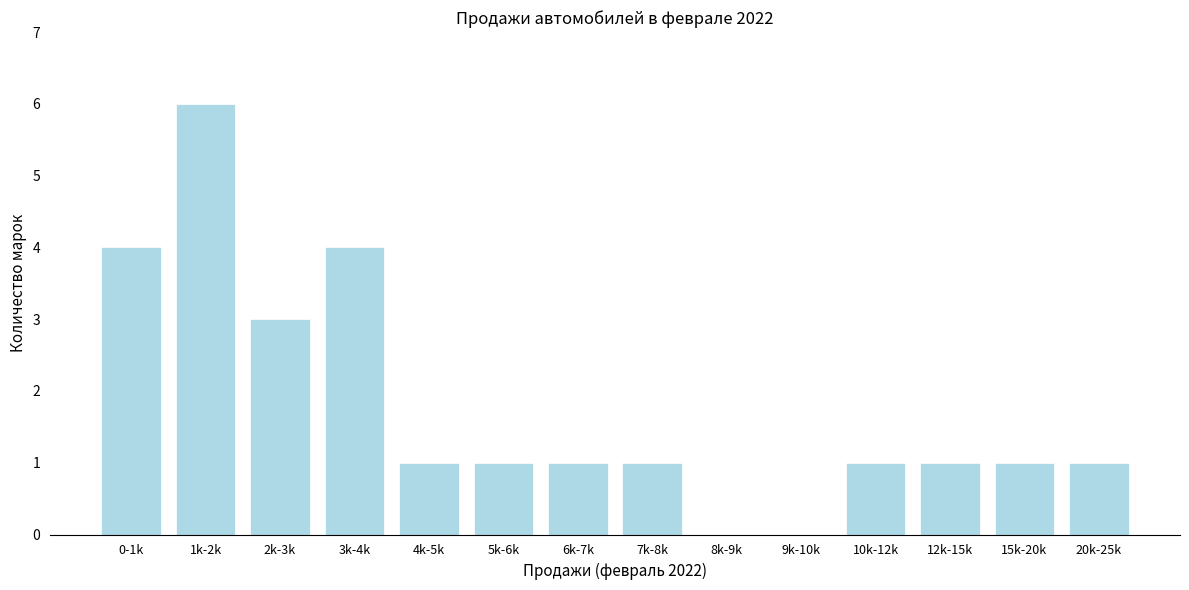

Reading right to left, transcribe all the data shown in this chart.

20k-25k=1	15k-20k=1	12k-15k=1	10k-12k=1	9k-10k=0	8k-9k=0	7k-8k=1	6k-7k=1	5k-6k=1	4k-5k=1	3k-4k=4	2k-3k=3	1k-2k=6	0-1k=4